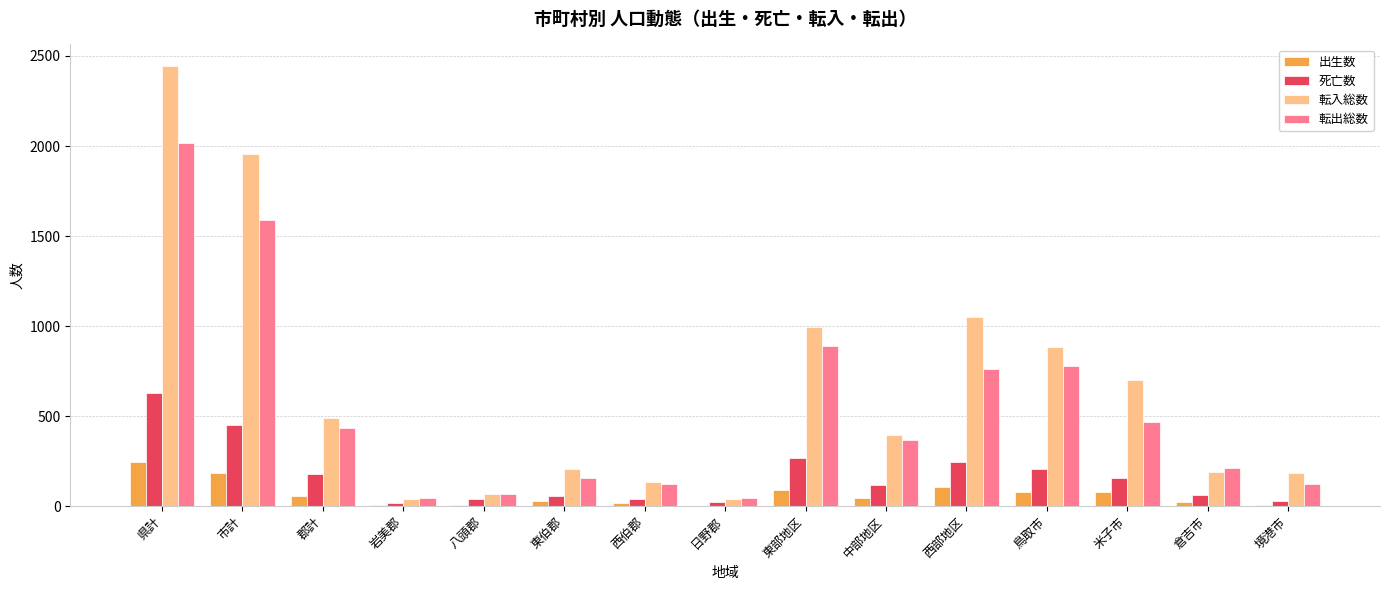

True or false: 転出総数 has a value of 370 at 中部地区.

True